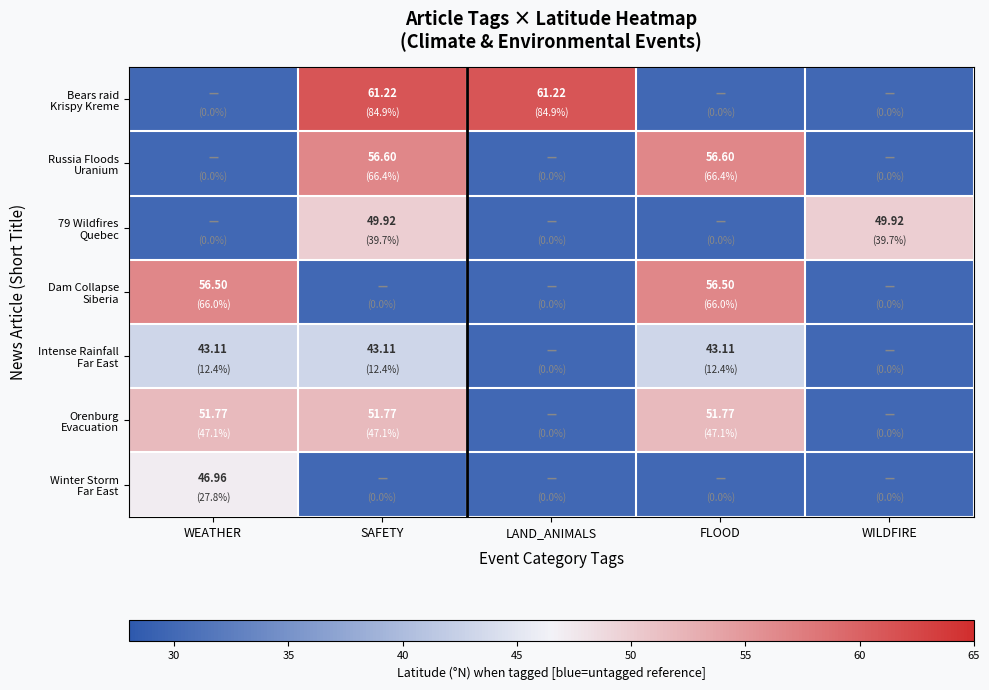

How many series are shown in this chart?

7